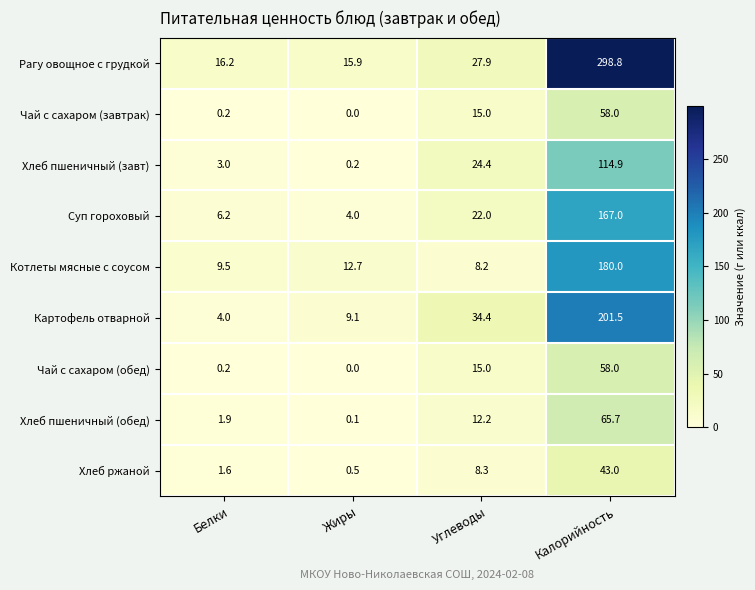

How many series are shown in this chart?

9